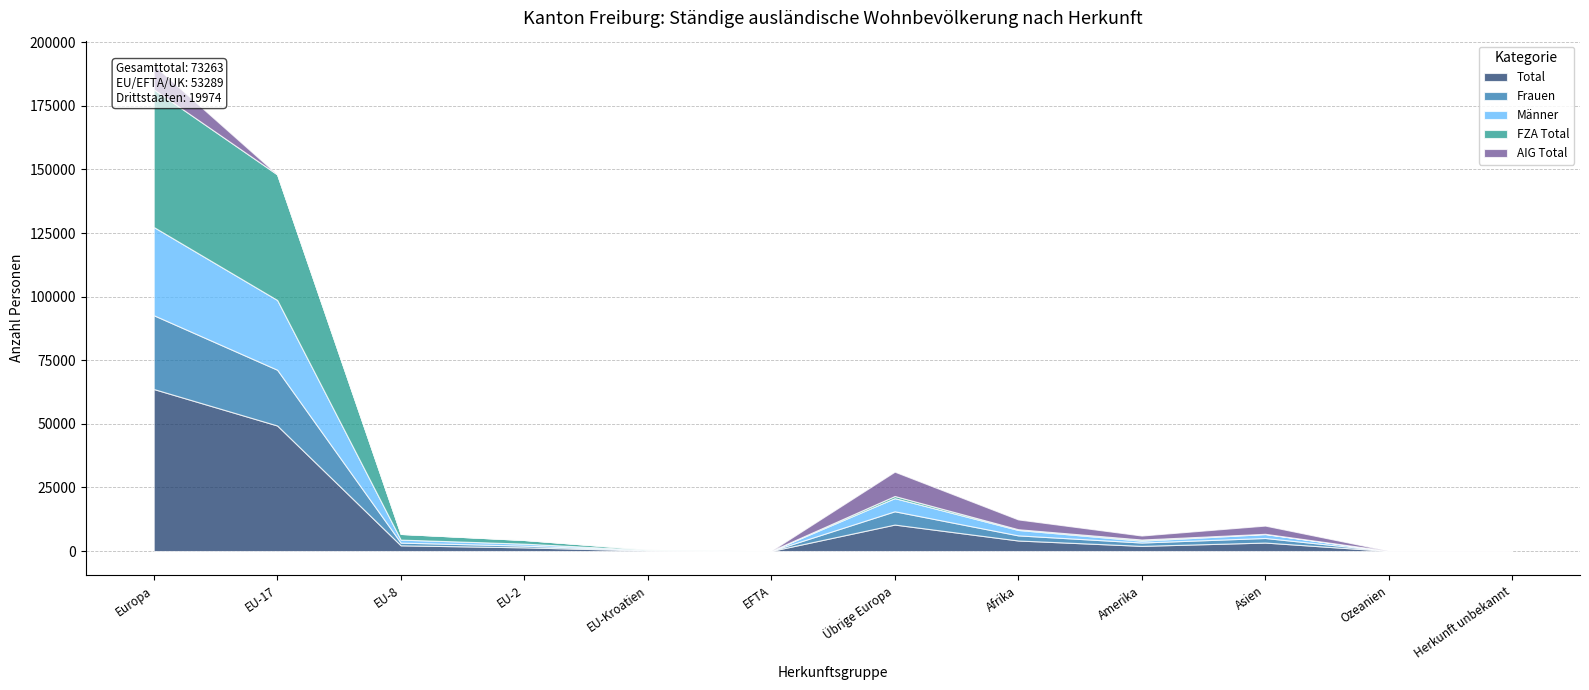

Reading right to left, transcribe all the data shown in this chart.

Total: Herkunft unbekannt=31	Ozeanien=38	Asien=3333	Amerika=2032	Afrika=4142	Übrige Europa=10398	EFTA=31	EU-Kroatien=218	EU-2=1451	EU-8=2245	EU-17=49344	Europa=63687
Frauen: Herkunft unbekannt=11	Ozeanien=20	Asien=1801	Amerika=1316	Afrika=2013	Übrige Europa=5227	EFTA=12	EU-Kroatien=113	EU-2=681	EU-8=1059	EU-17=21917	Europa=29009
Männer: Herkunft unbekannt=20	Ozeanien=18	Asien=1532	Amerika=716	Afrika=2129	Übrige Europa=5171	EFTA=19	EU-Kroatien=105	EU-2=770	EU-8=1186	EU-17=27427	Europa=34678
FZA Total: Herkunft unbekannt=0	Ozeanien=8	Asien=105	Amerika=459	Afrika=288	Übrige Europa=845	EFTA=31	EU-Kroatien=218	EU-2=1451	EU-8=2245	EU-17=49343	Europa=54133
AIG Total: Herkunft unbekannt=31	Ozeanien=30	Asien=3228	Amerika=1573	Afrika=3854	Übrige Europa=9553	EFTA=0	EU-Kroatien=0	EU-2=0	EU-8=0	EU-17=1	Europa=9554